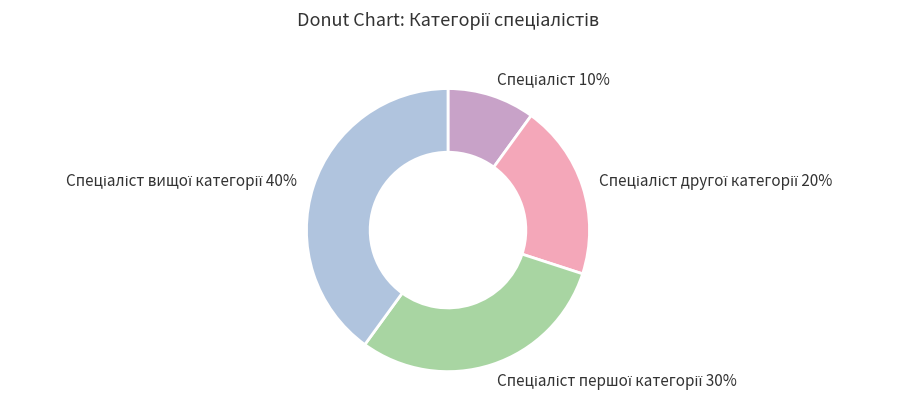

To the nearest percent, what is the average slice percentage?

25%